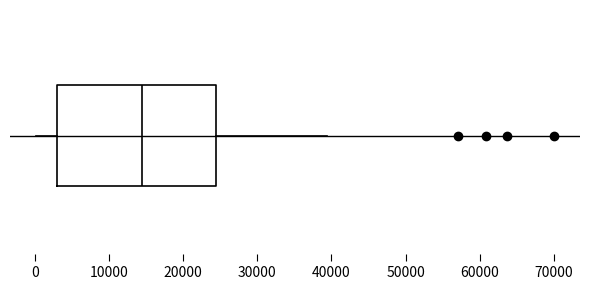

Where is the right edge of the box on the x-axis? The values are not printed on the chart, so give them approximately, as read against the axis.

24000